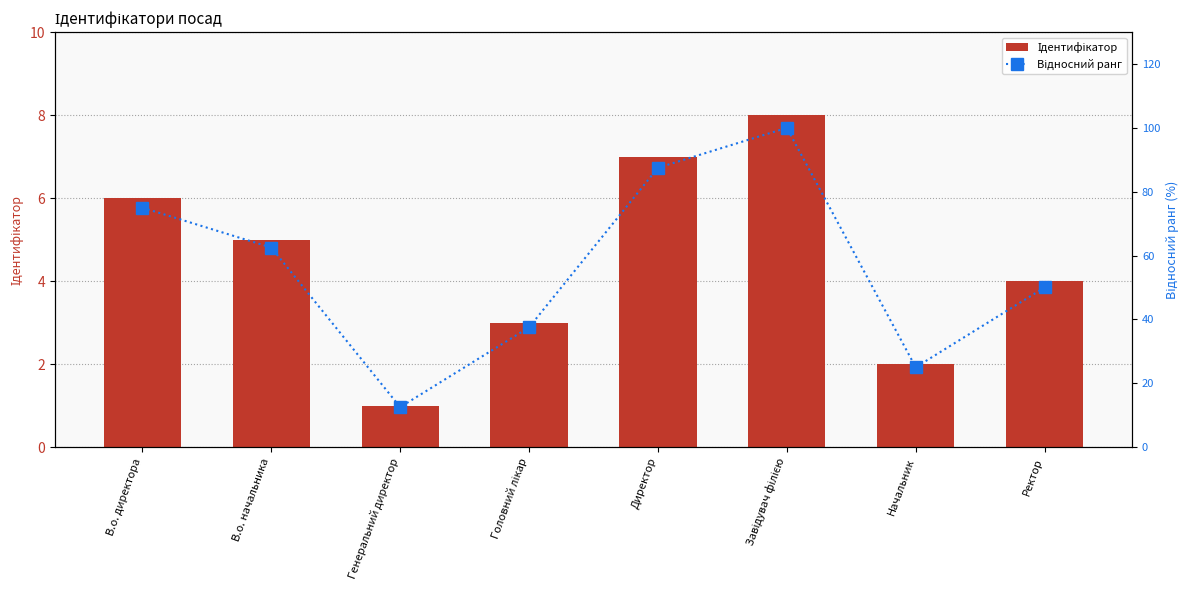

What is the minimum value for Відносний ранг?

12.5